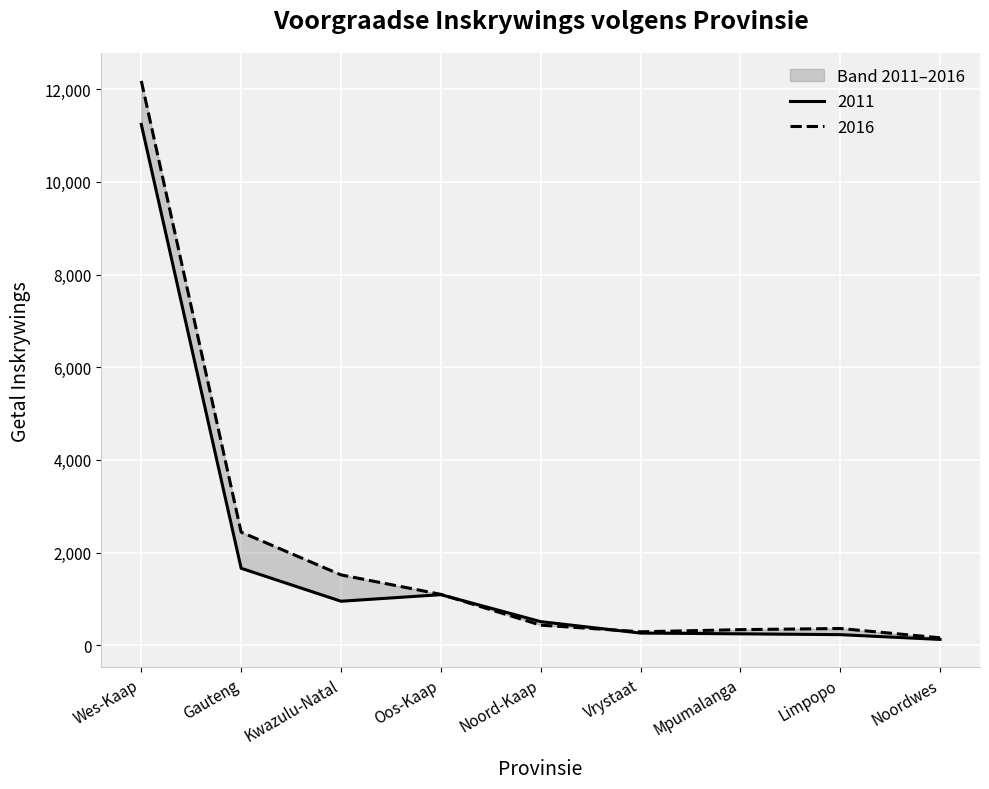

What is the difference between the maximum and minimum values in the 2011 series?

11113